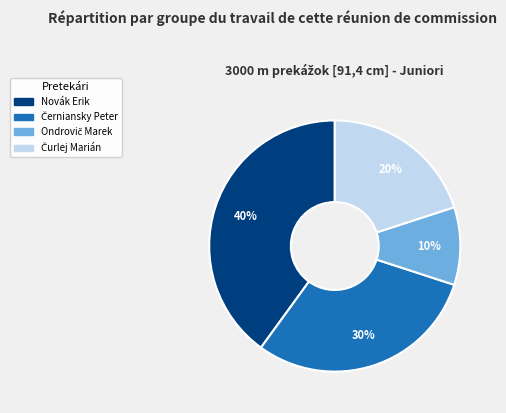

To the nearest percent, what is the difference between the largest and smallest slice percentages?

30%